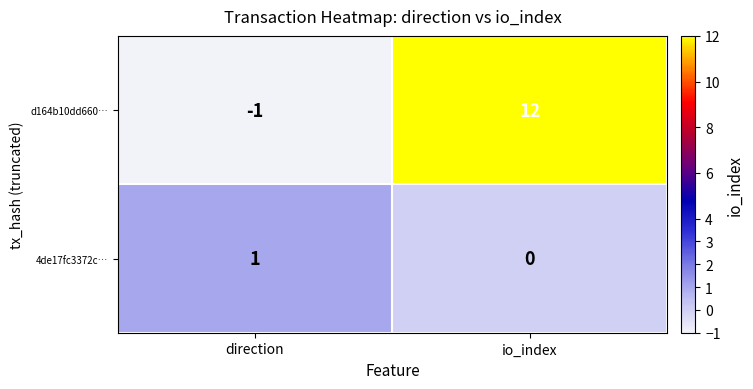

Which category has the highest value across all series?

io_index